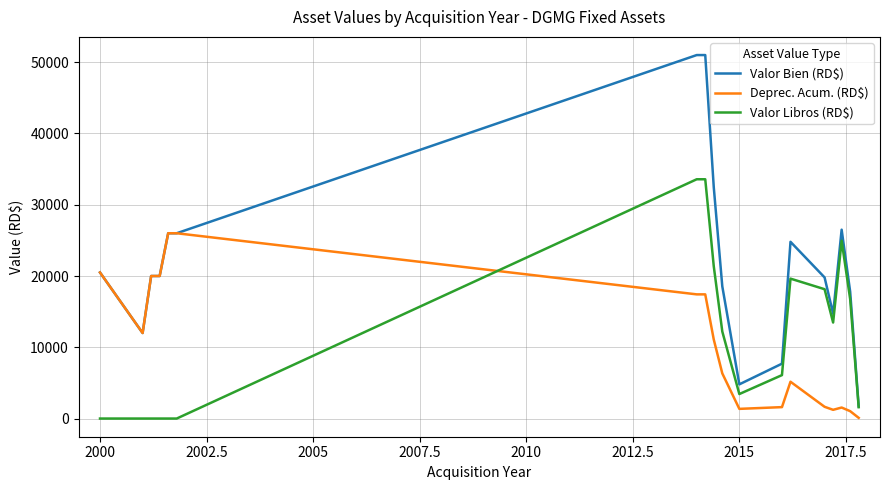

How many lines are shown in the chart?

3